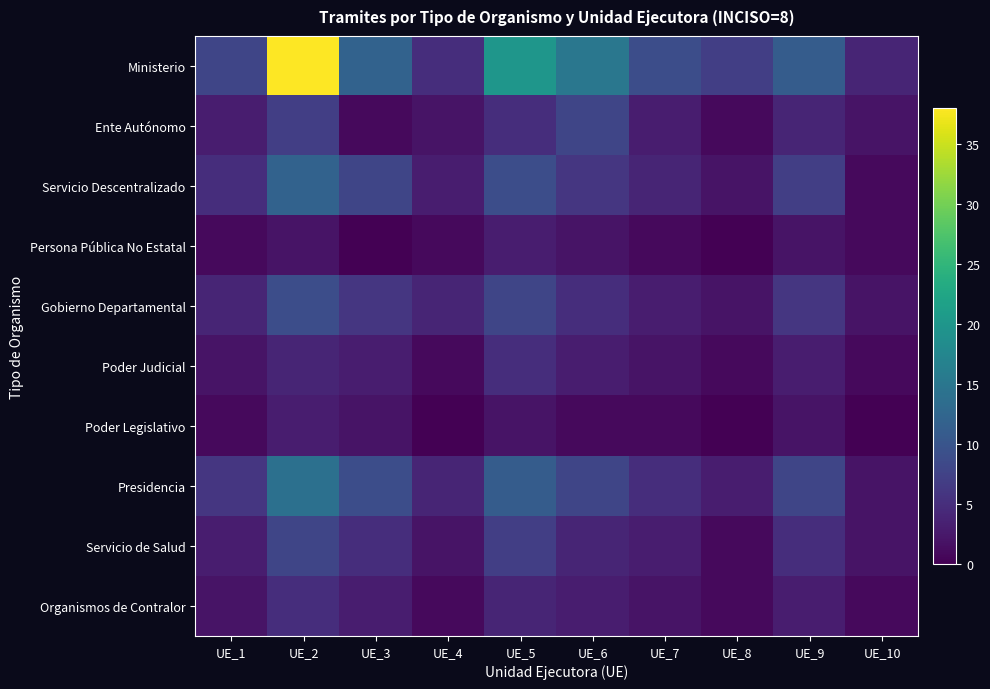

Which series has the widest spread of values?

Ministerio